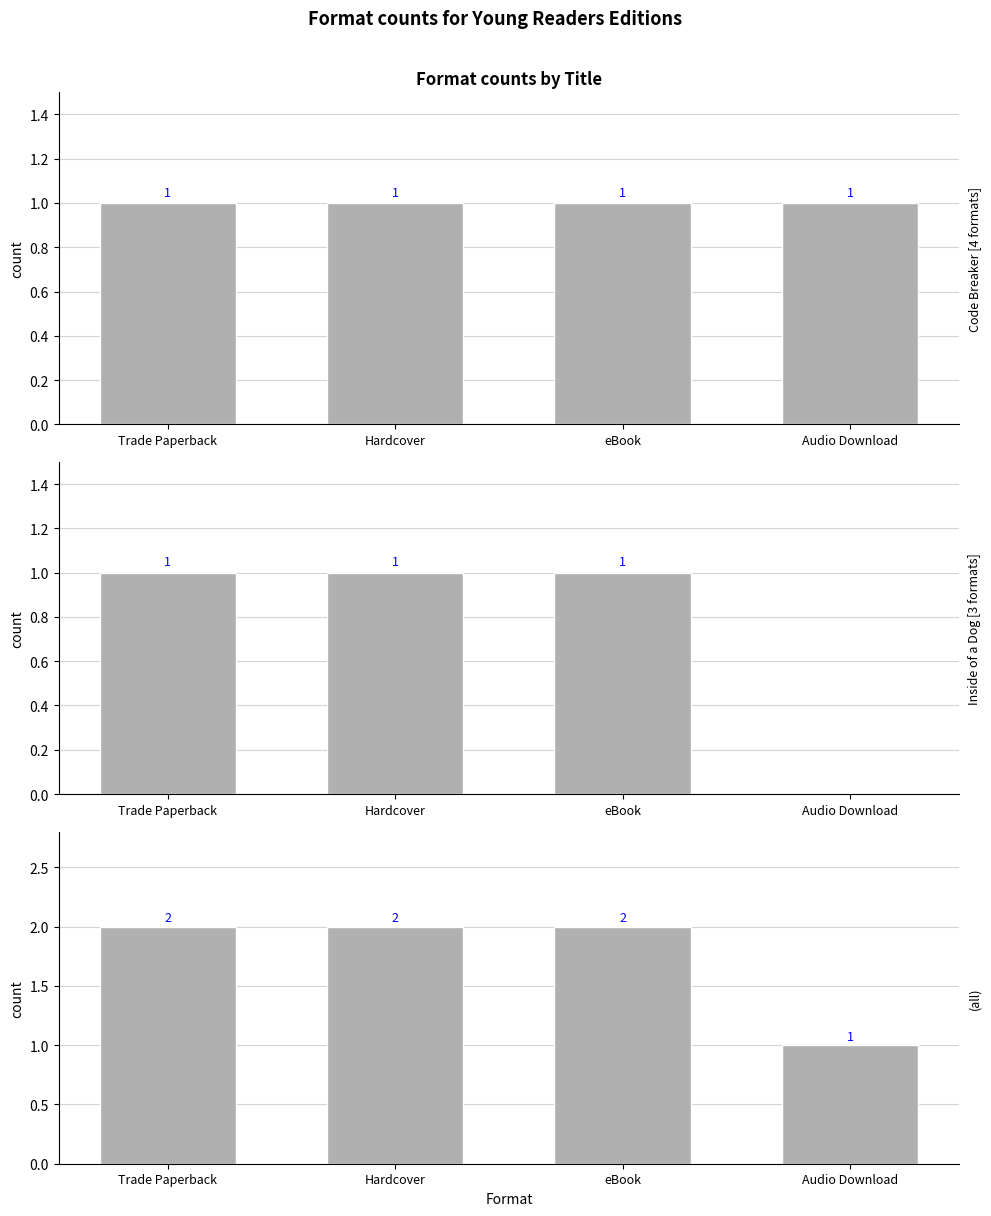

What is the difference between the All Titles values at Hardcover and Audio Download?

1